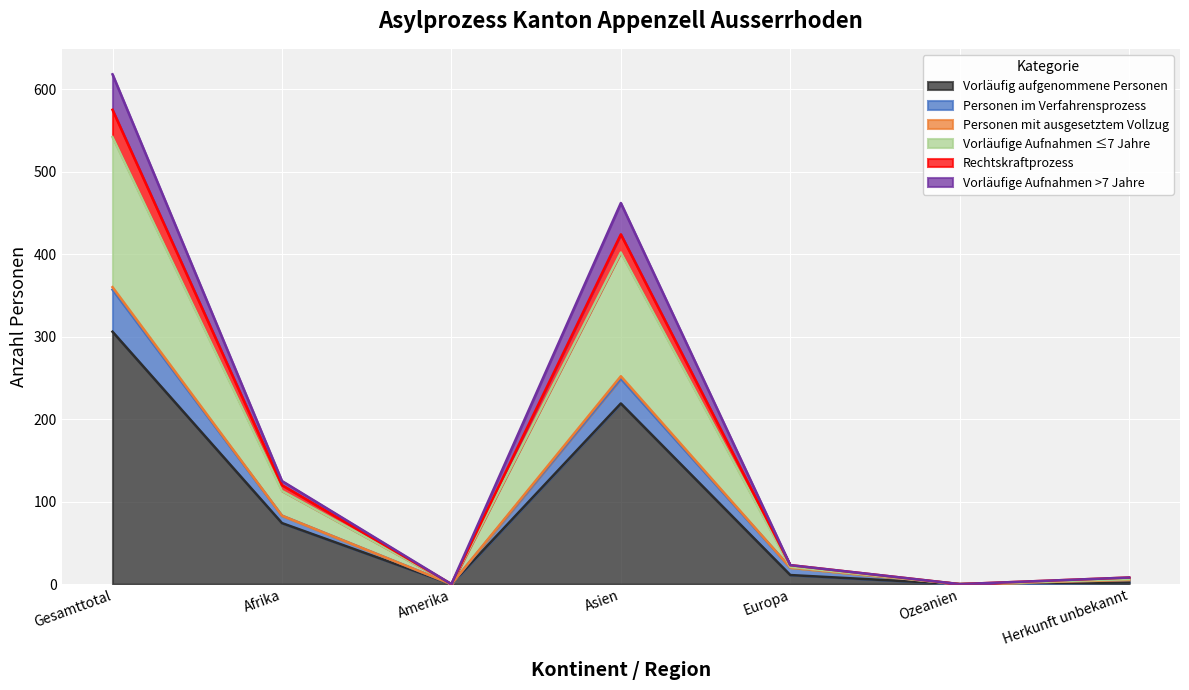

What is the highest value of the Vorläufig aufgenommene Personen series?

306